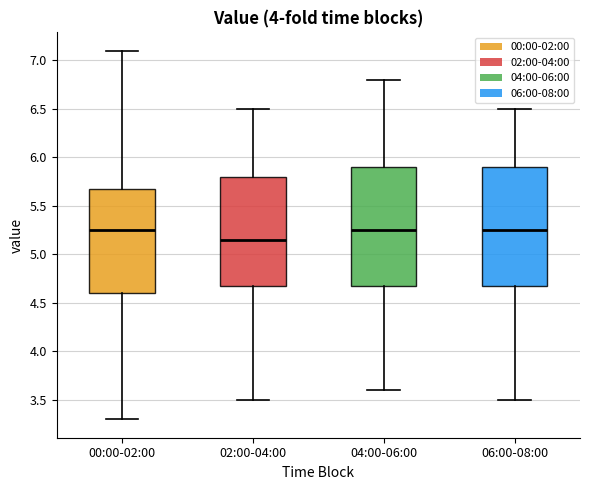

Which box has the lowest median line?

02:00-04:00